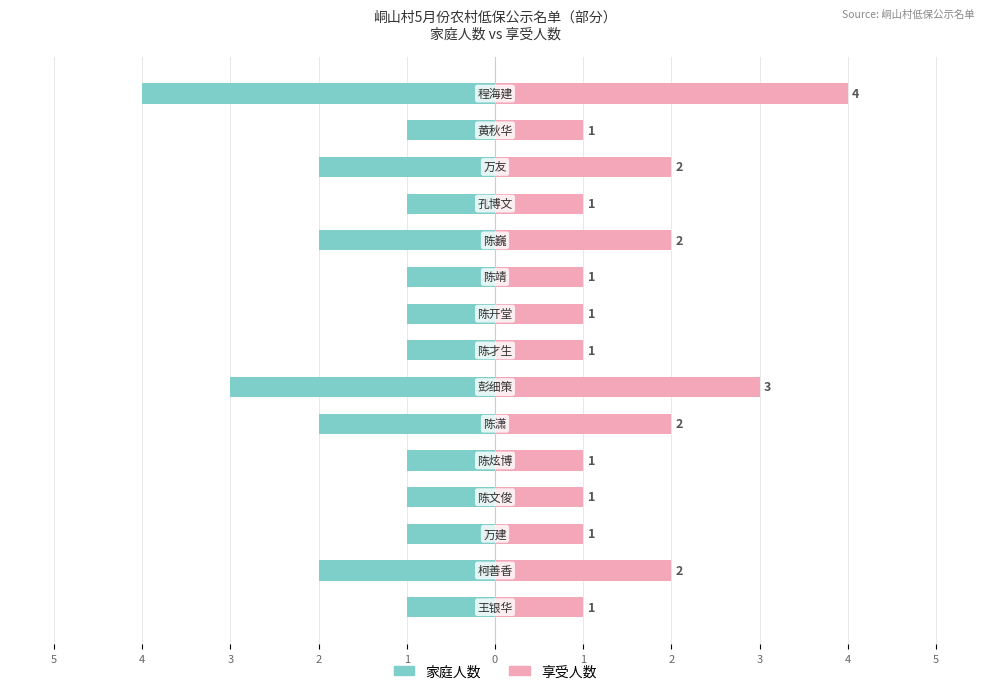

What is the sum of all 享受人数 values?

24